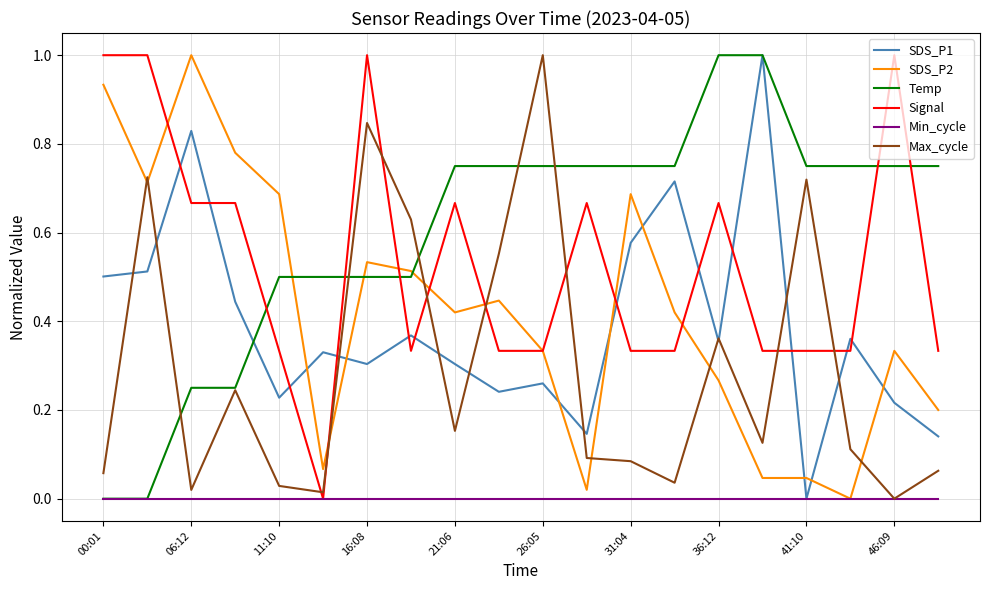

What is the highest value of the SDS_P2 series?

1.0